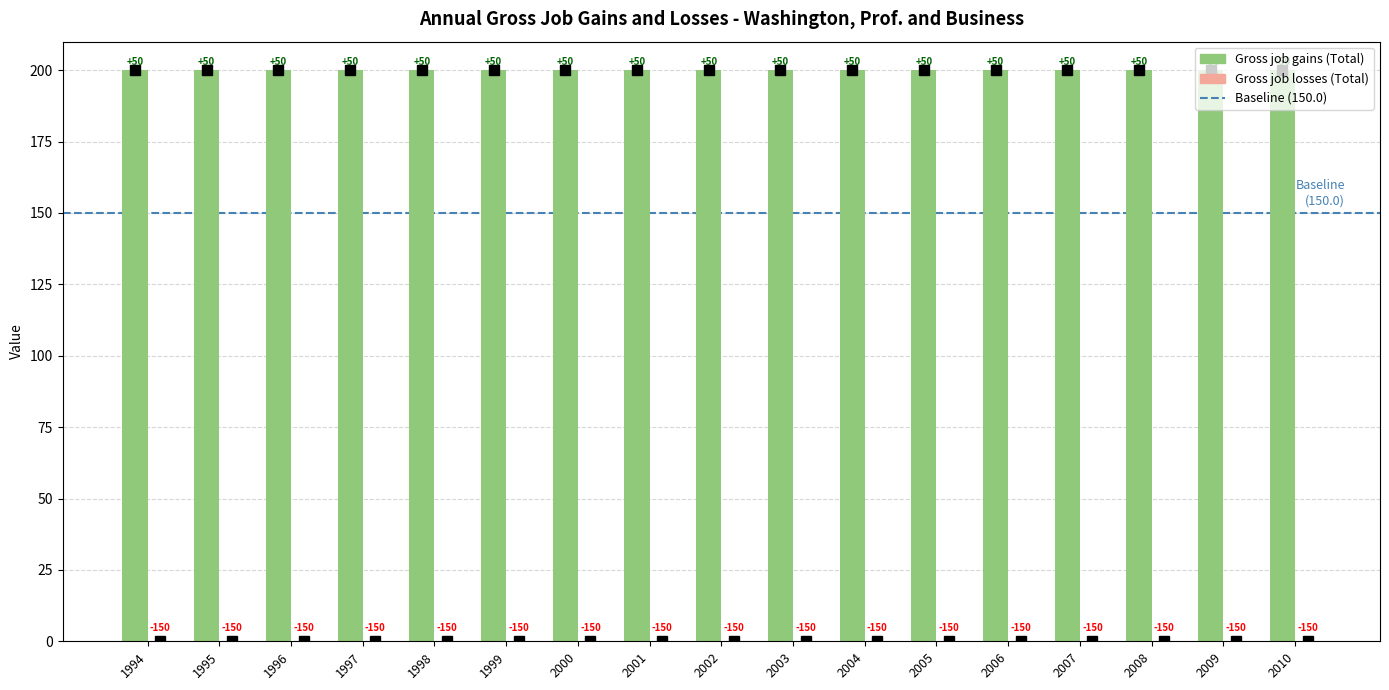

How many groups of bars are there?

17